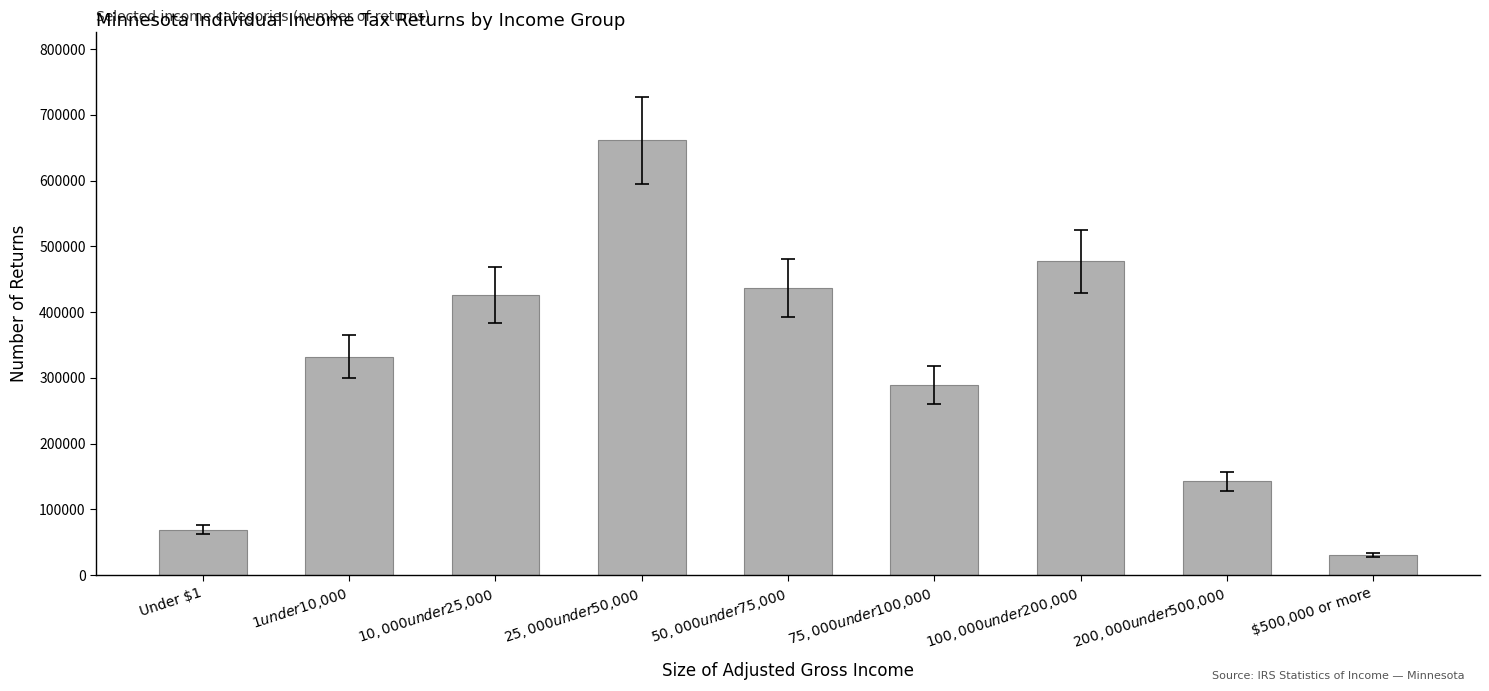

What is the difference between the second highest and minimum values?

446870